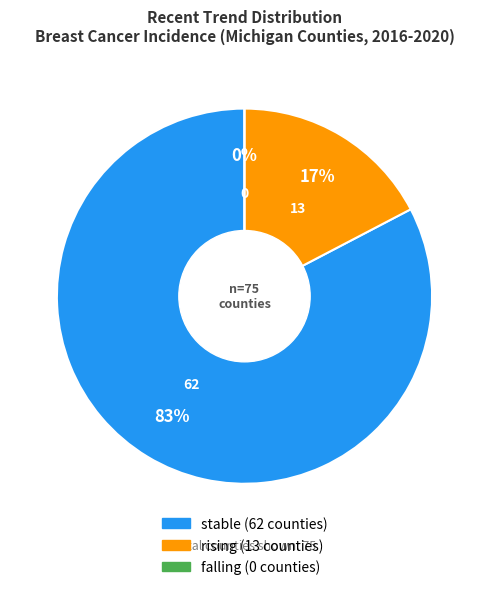

To the nearest percent, what is the average slice percentage?

33%